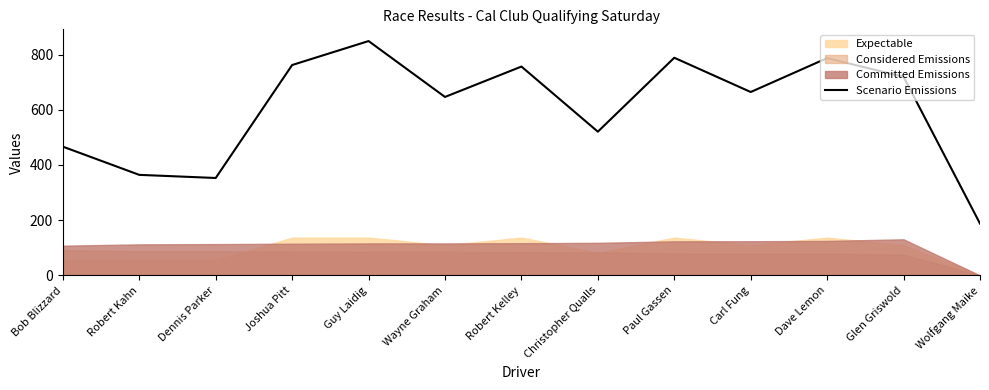

Rank the categories by value from highest to lowest.

Guy Laidig, Paul Gassen, Dave Lemon, Joshua Pitt, Robert Kelley, Glen Griswold, Carl Fung, Wayne Graham, Christopher Qualls, Bob Blizzard, Robert Kahn, Dennis Parker, Wolfgang Maike